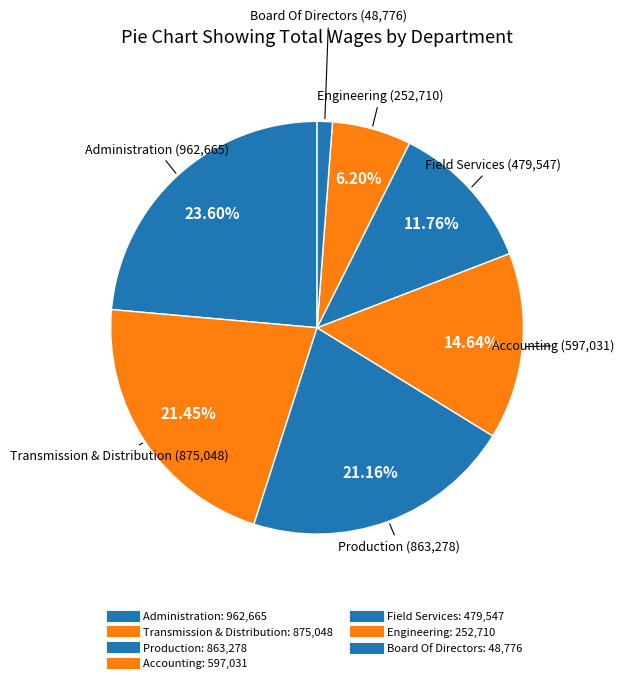

How many segments does this pie chart have?

7